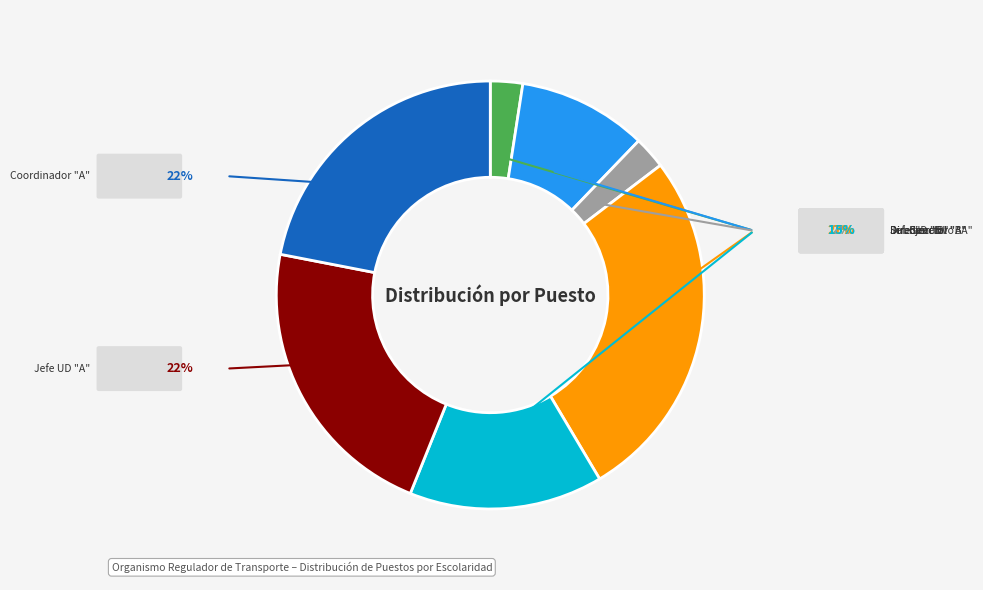

Rank the categories by value from highest to lowest.

SUBDIRECTOR "A", JEFE DE UNIDAD DEPARTAMENTAL "A", COORDINADOR "A", JEFE DE UNIDAD DEPARTAMENTAL "B", DIRECTOR EJECUTIVO "A", DIRECTOR GENERAL "B", DIRECTOR "B"